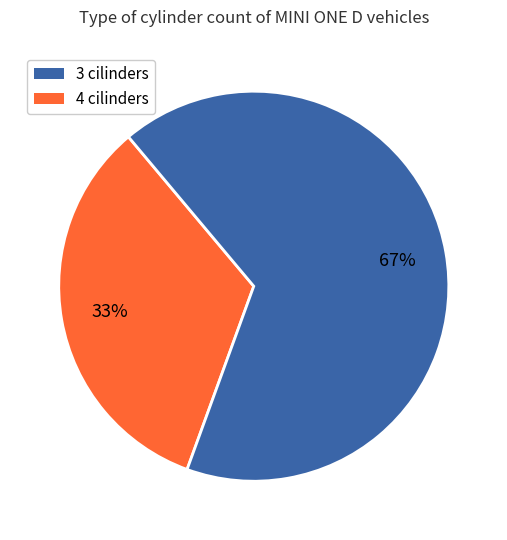

To the nearest percent, what is the average slice percentage?

50%